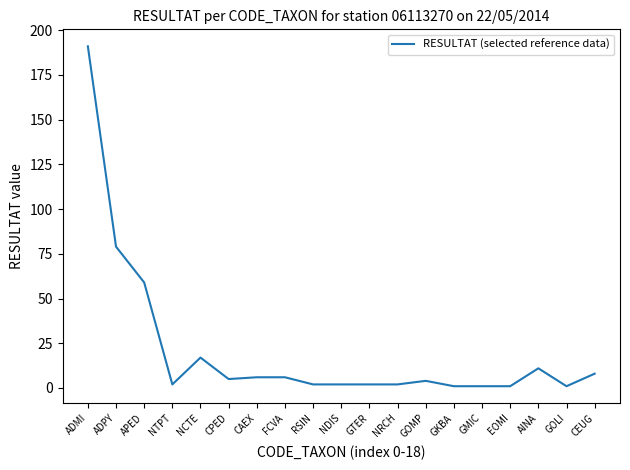

What position from the left is FCVA?

8